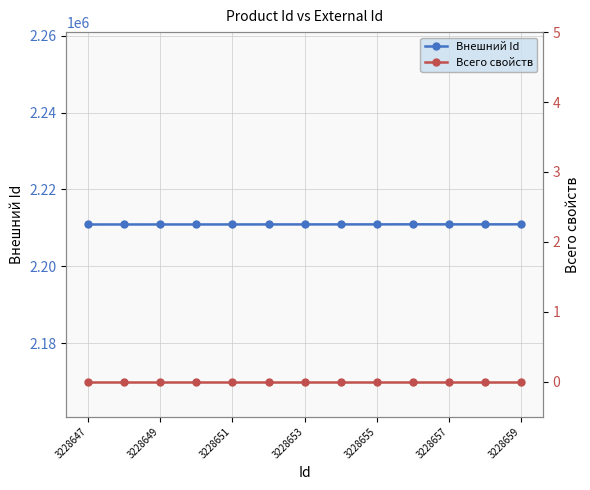

List the series in order of their overall mean, lowest first.

Всего свойств, Внешний Id